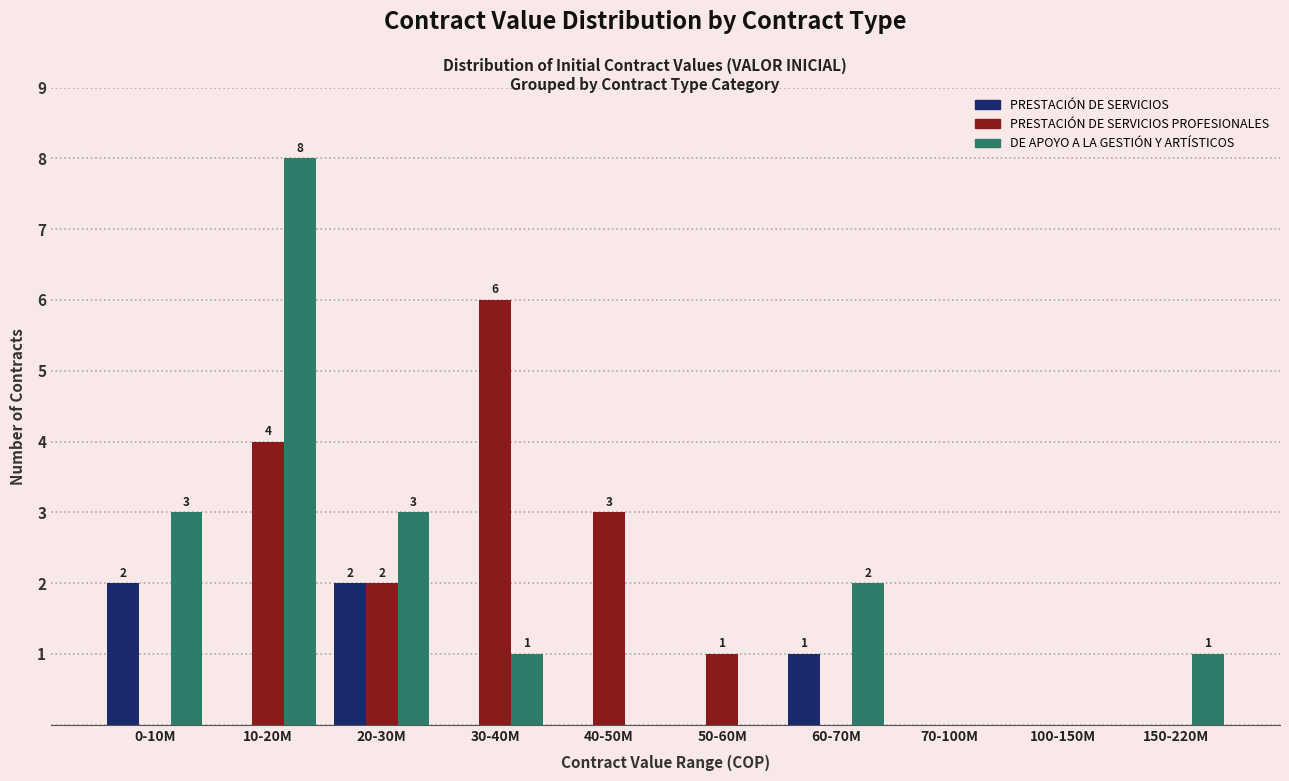

Reading right to left, extract all data points from this chart.

PRESTACIÓN DE SERVICIOS: 150-220M=0	100-150M=0	70-100M=0	60-70M=1	50-60M=0	40-50M=0	30-40M=0	20-30M=2	10-20M=0	0-10M=2
PRESTACIÓN DE SERVICIOS PROFESIONALES: 150-220M=0	100-150M=0	70-100M=0	60-70M=0	50-60M=1	40-50M=3	30-40M=6	20-30M=2	10-20M=4	0-10M=0
DE APOYO A LA GESTIÓN Y ARTÍSTICOS: 150-220M=1	100-150M=0	70-100M=0	60-70M=2	50-60M=0	40-50M=0	30-40M=1	20-30M=3	10-20M=8	0-10M=3